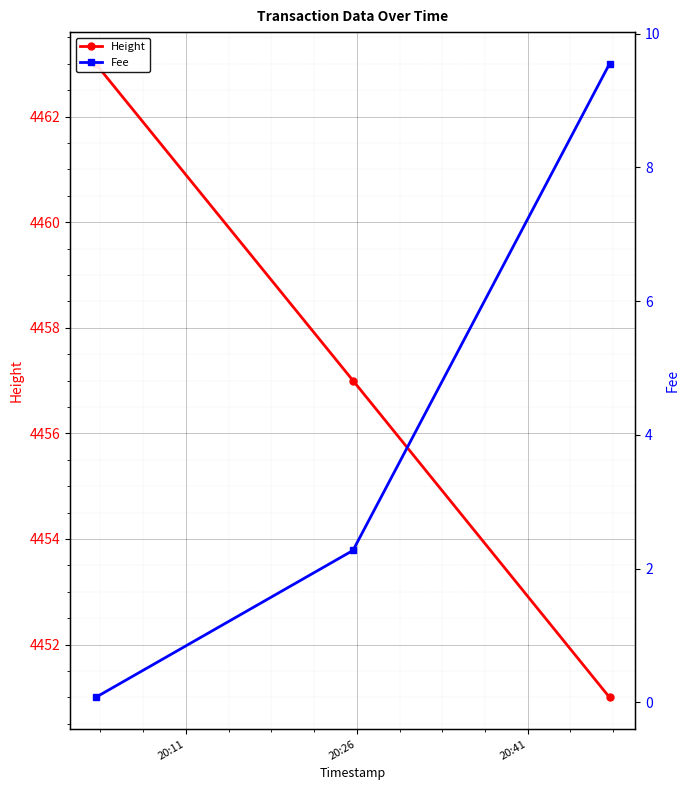

What is the value of the Height point at the 1st from the left?

4463.0